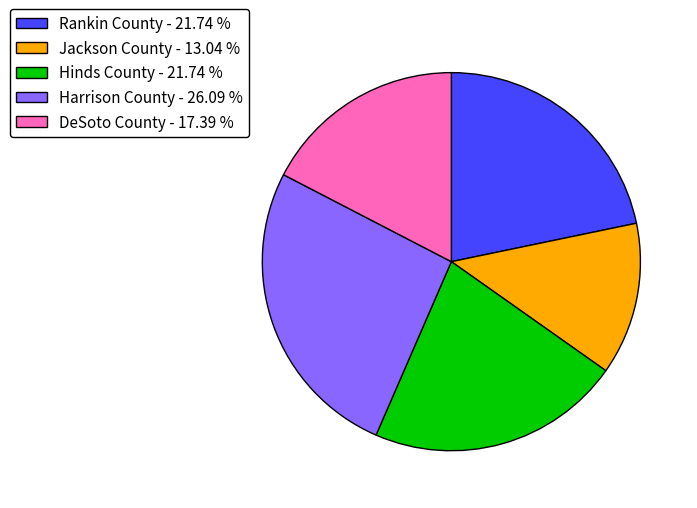

What is the ratio of the value at DeSoto County - 17.39 % to the value at Hinds County - 21.74 %?

0.8